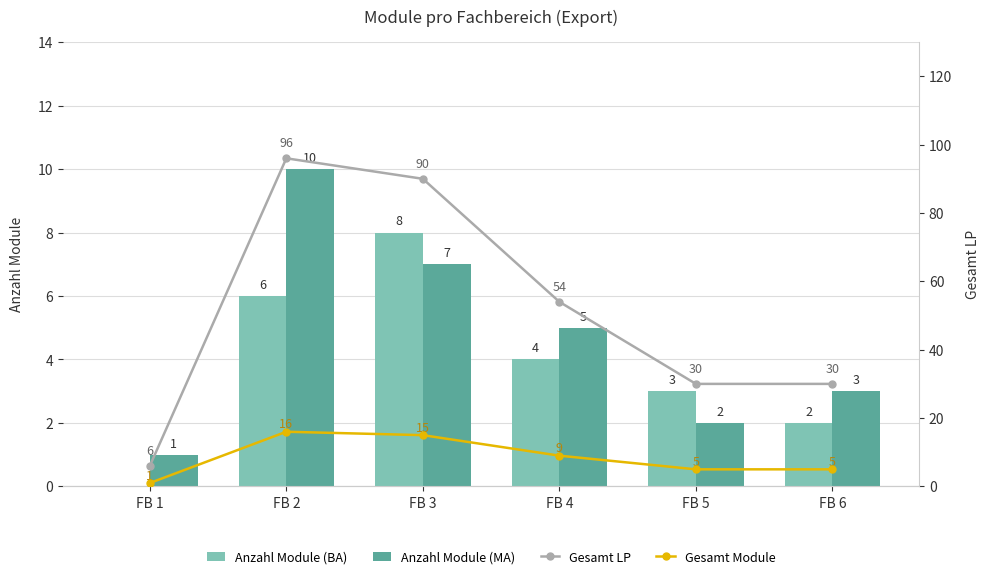

What is the total value across all series at FB 6?

40